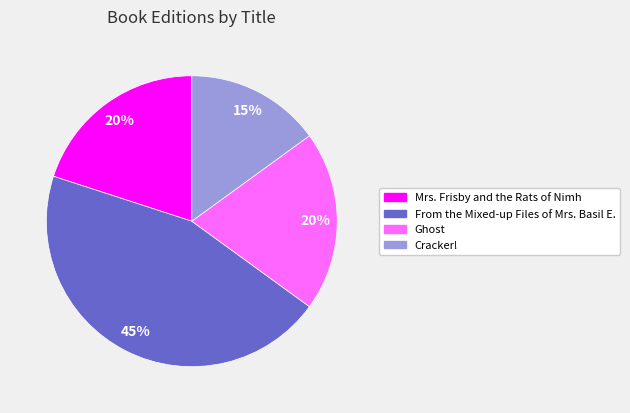

How many slices are in this pie chart?

4